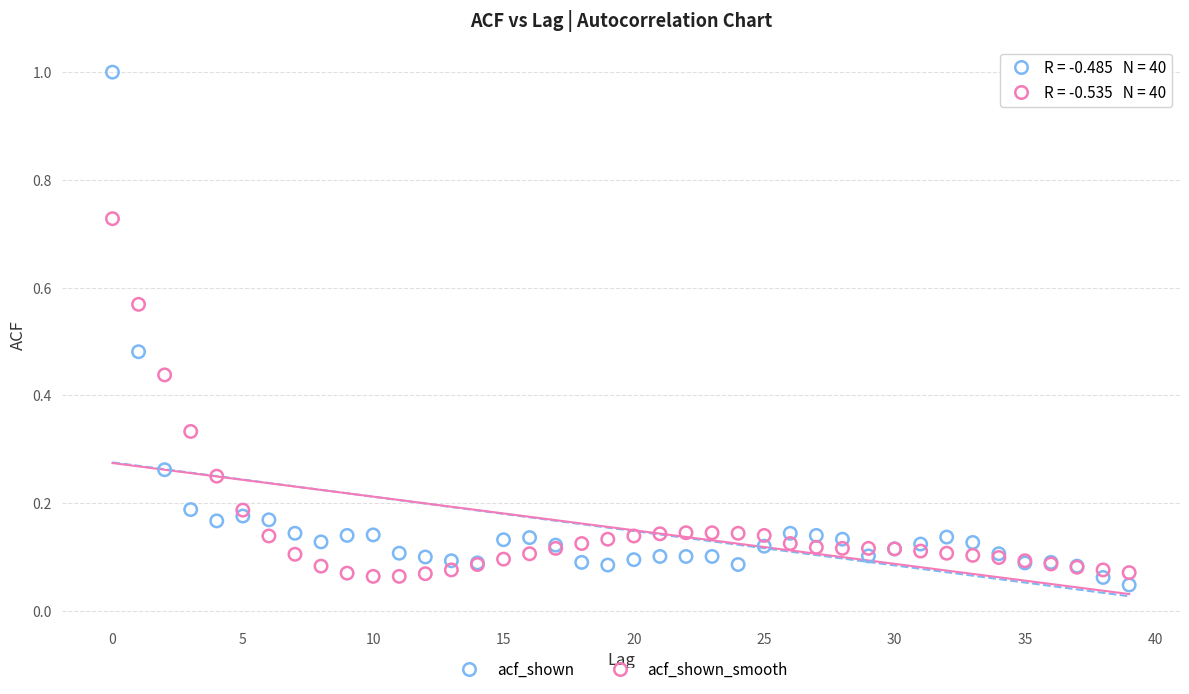

Which series reaches the minimum Y coordinate?

acf_shown